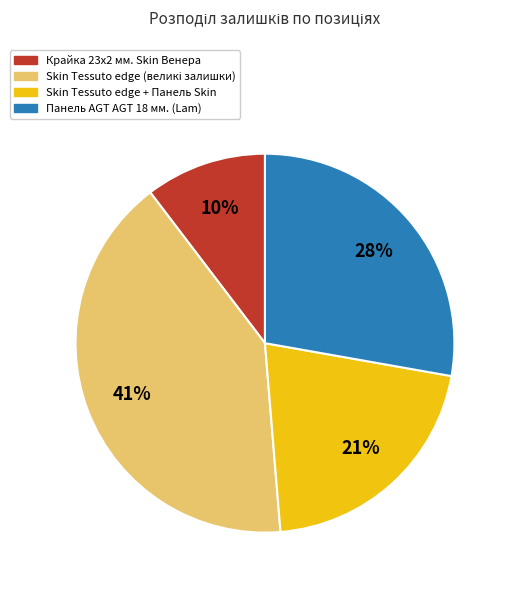

Is there any slice that represents more than half of the pie?

No